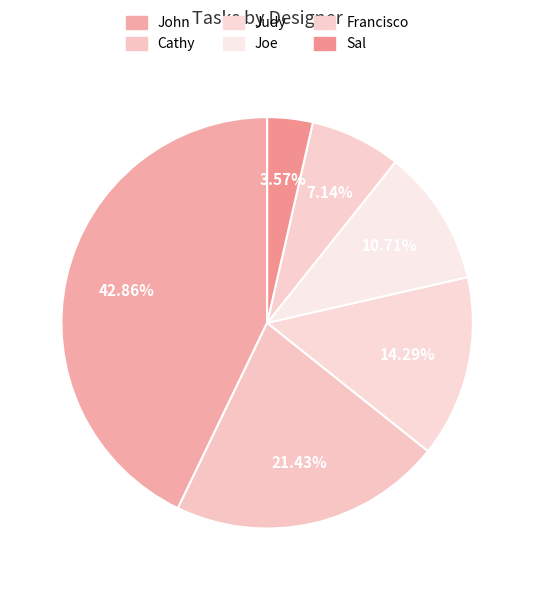

Is the sum of Judy and Francisco greater than half?

No